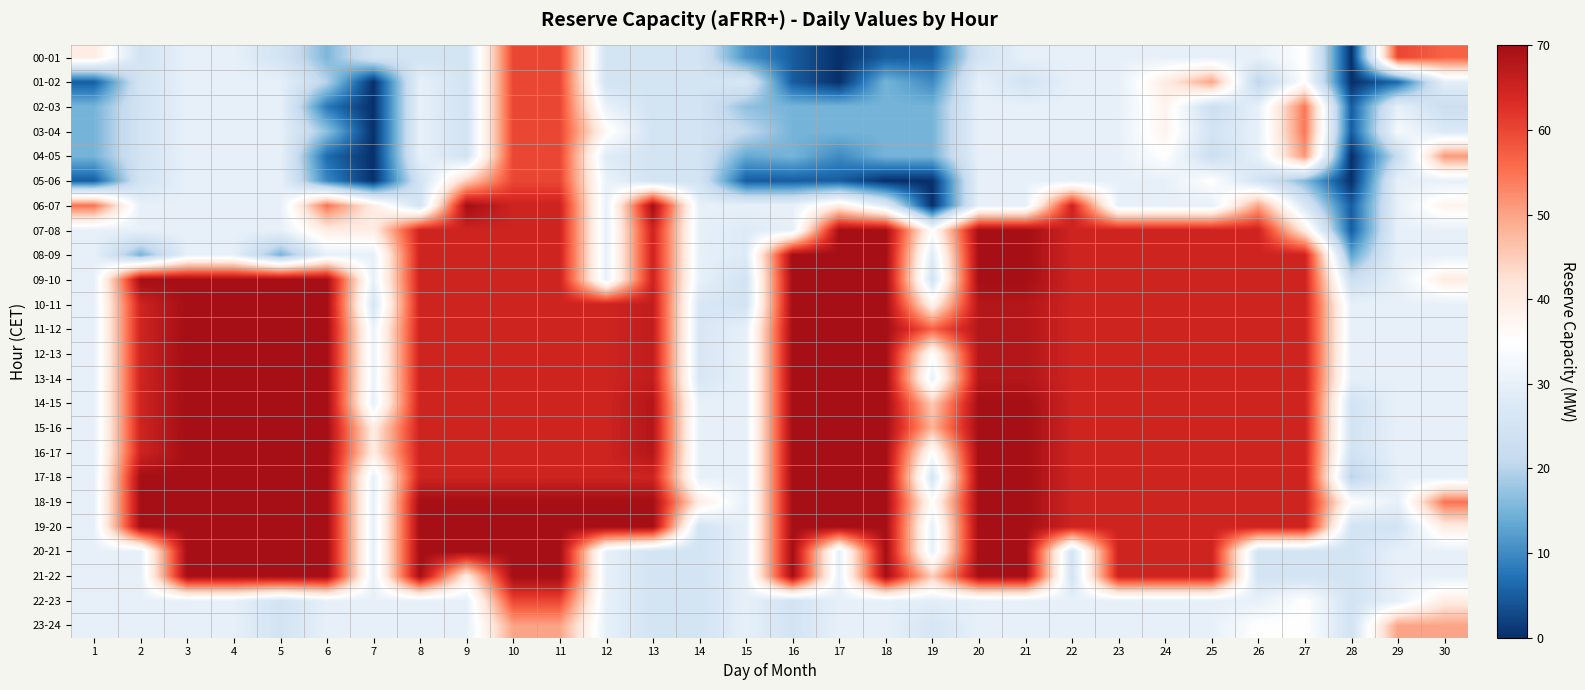

Count the number of data series in this chart.

24